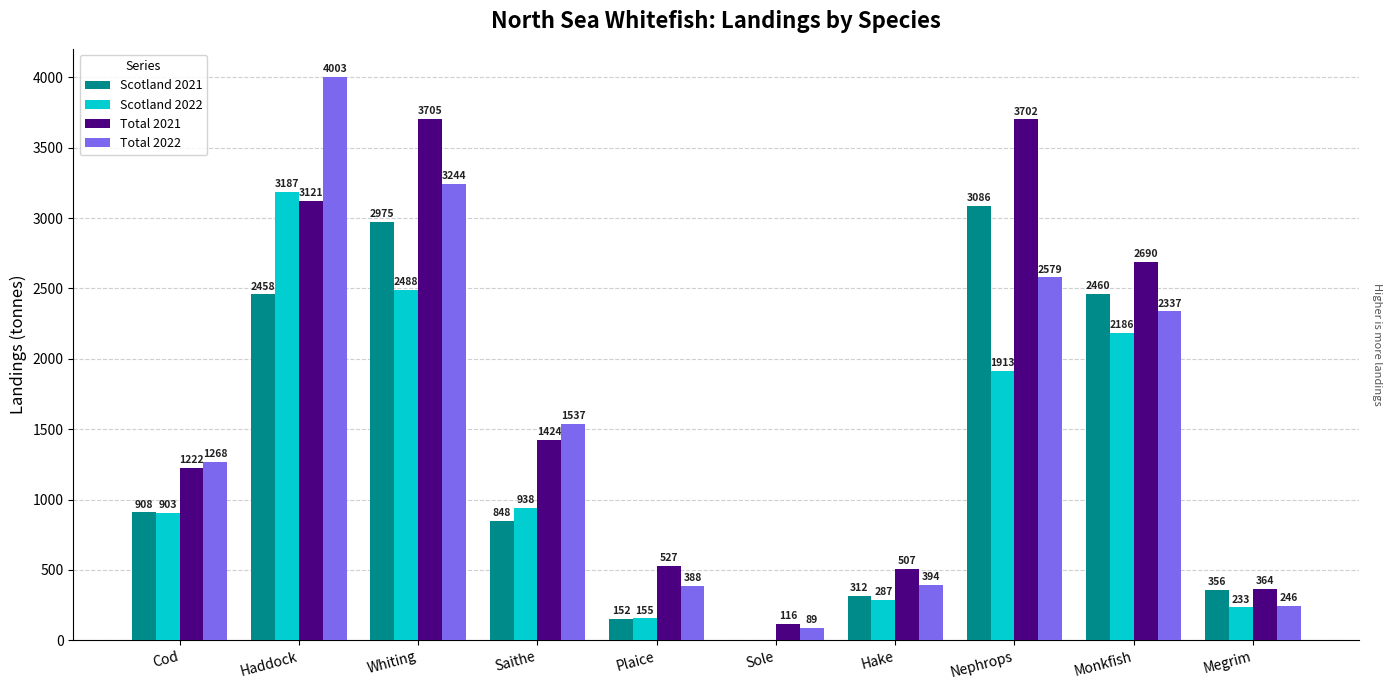

How many categories are shown in the chart?

10